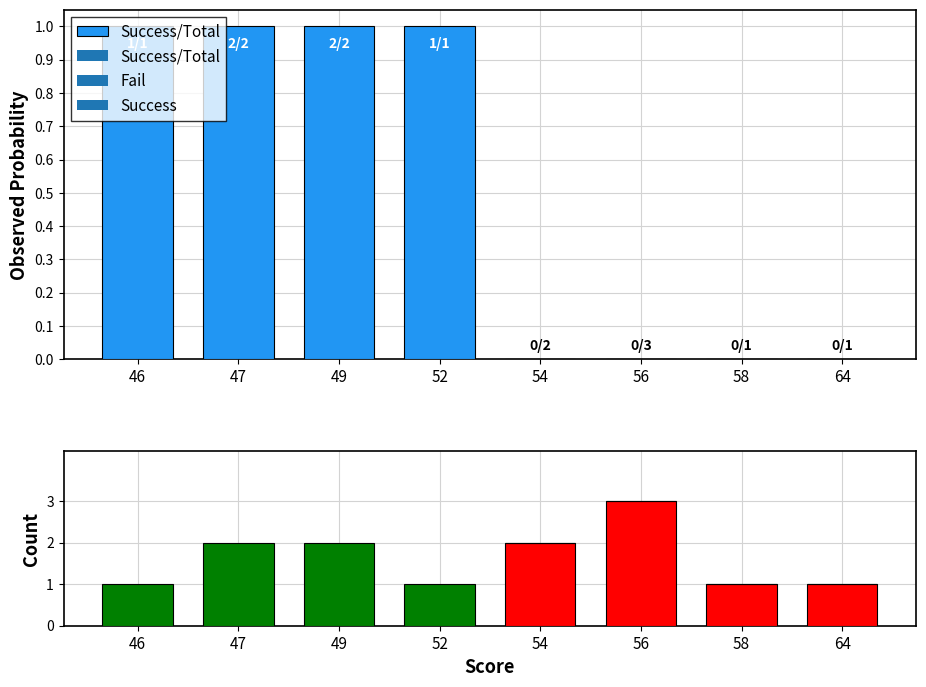

How many positive values does the Fail series have?

4